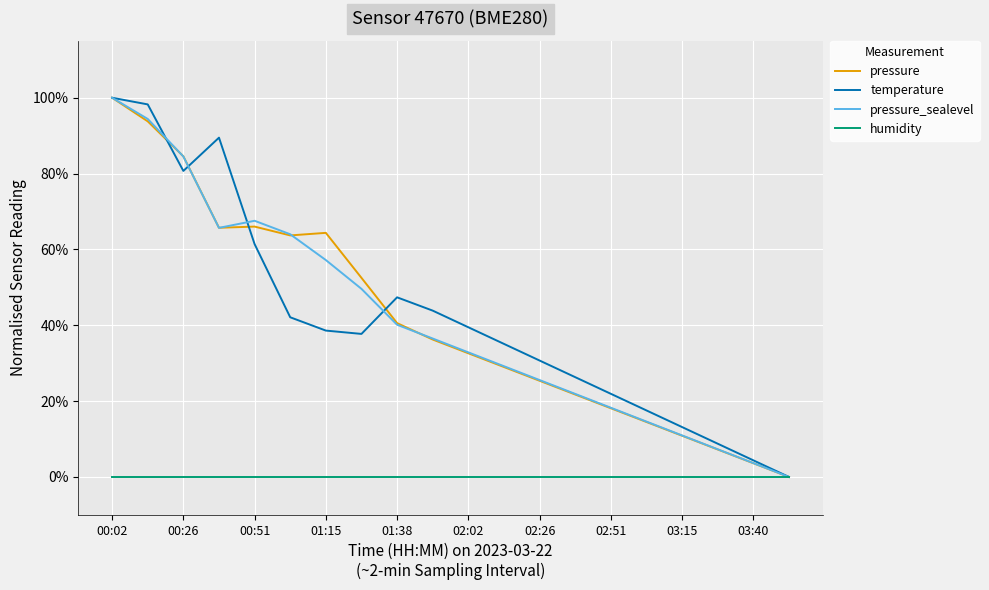

Rank the series by their maximum value, from highest to lowest.

pressure, temperature, pressure_sealevel, humidity